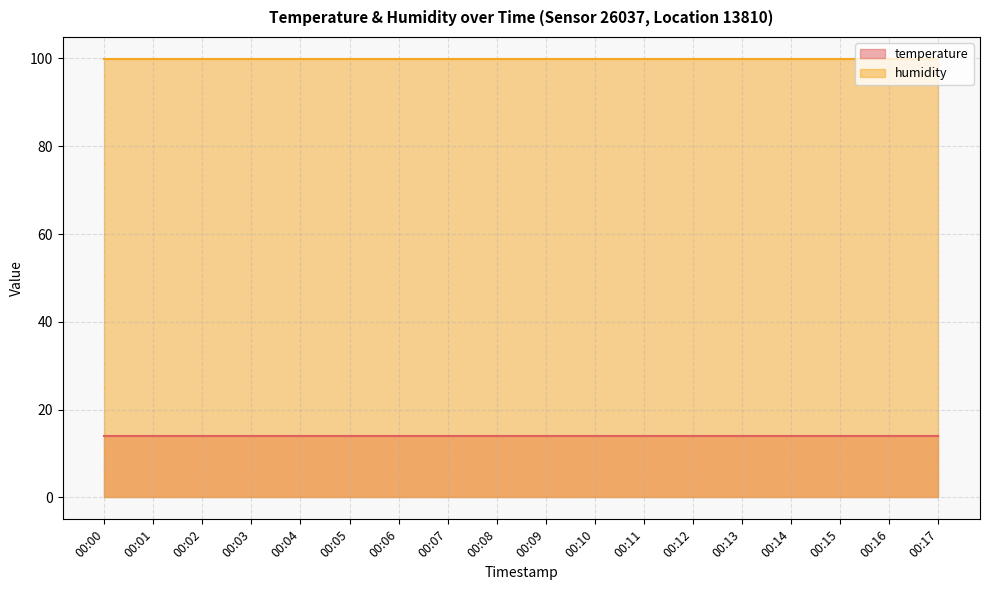

What is the sum of all humidity values?

1798.2